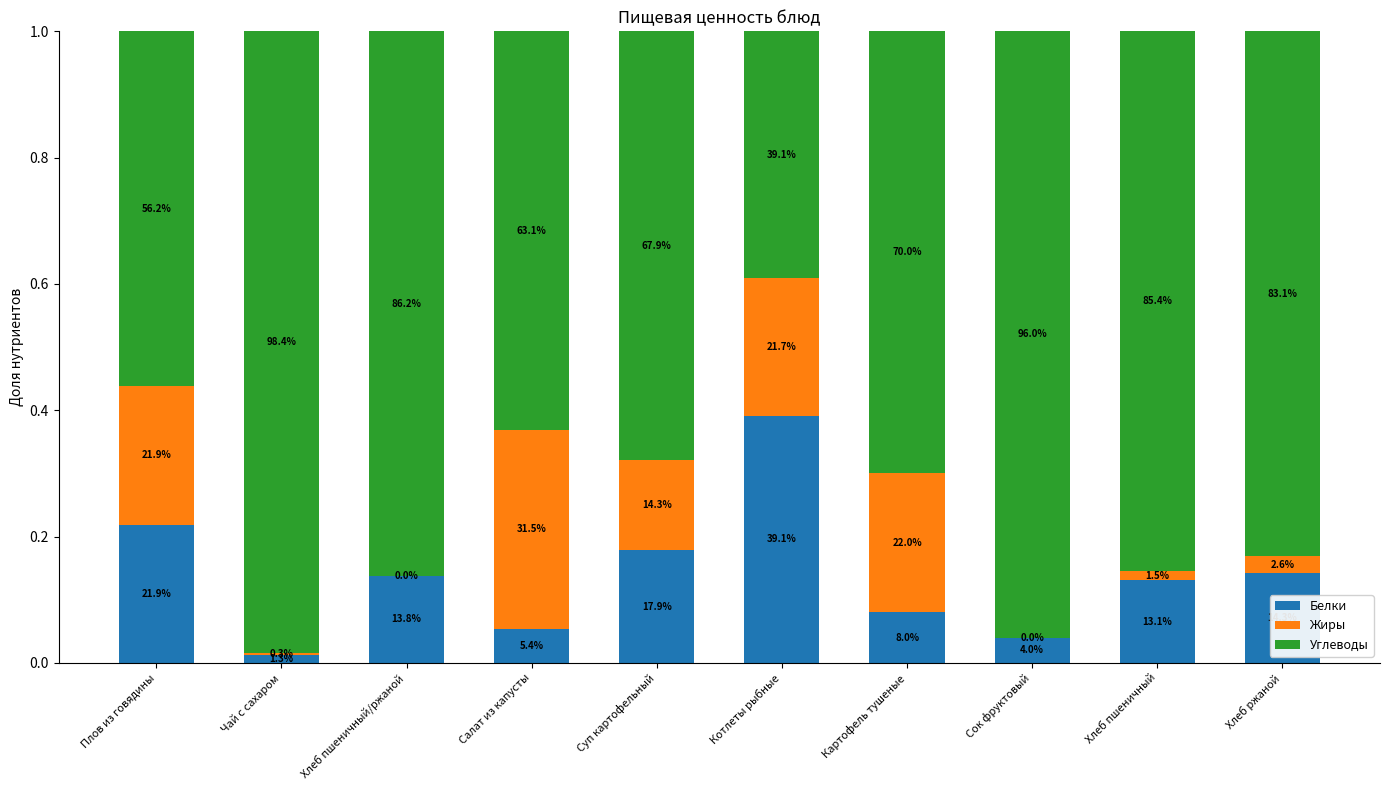

What position from the right is Суп картофельный?

6